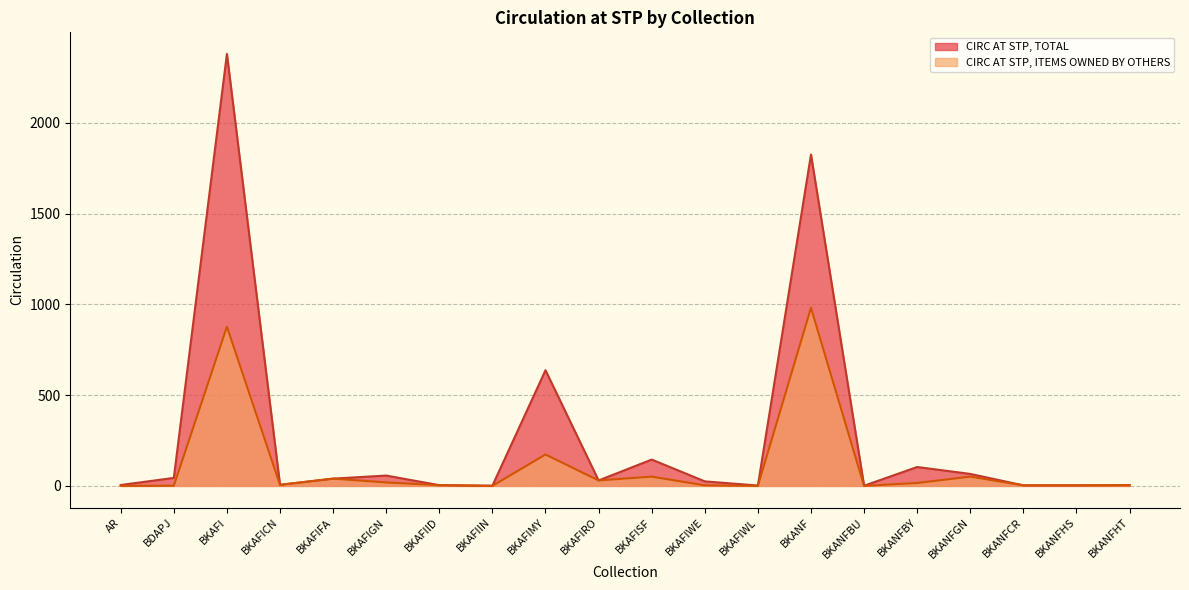

What is the difference between the CIRC AT STP, ITEMS OWNED BY OTHERS values at BKANFHT and BKAFIFA?

36